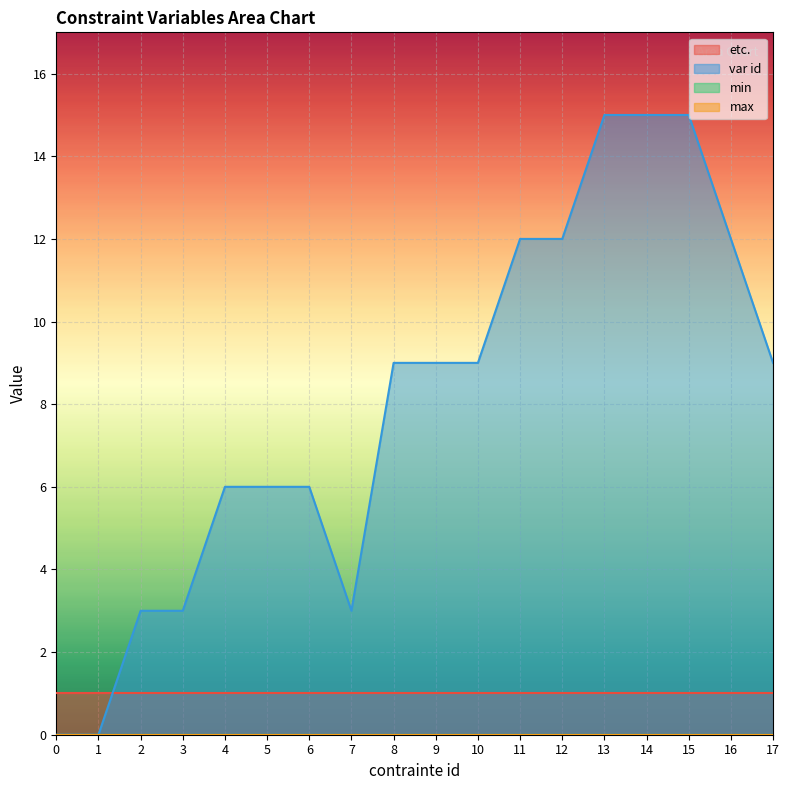

Which series has the largest range (max minus min)?

var id